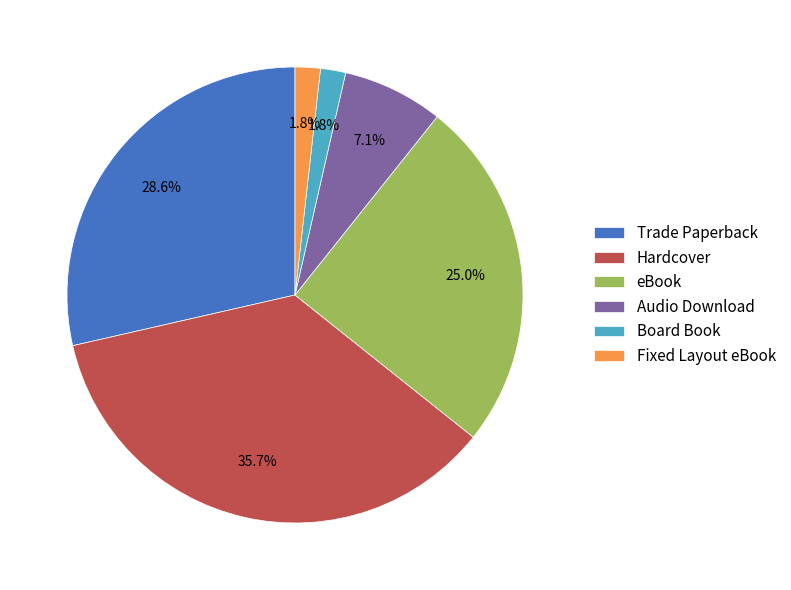

Which slice is the largest?

Hardcover